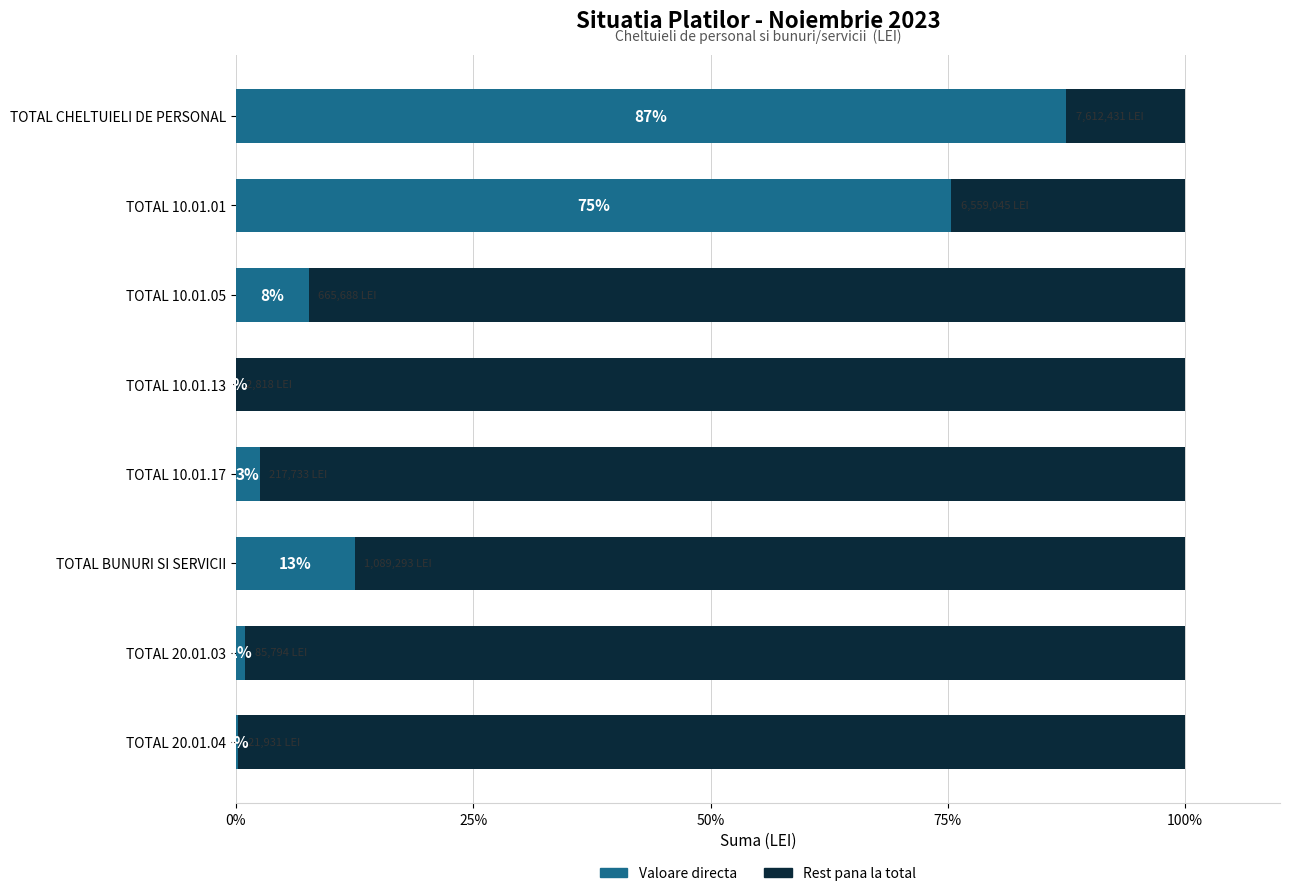

What is the total value across all series at TOTAL 20.01.04?

100.0